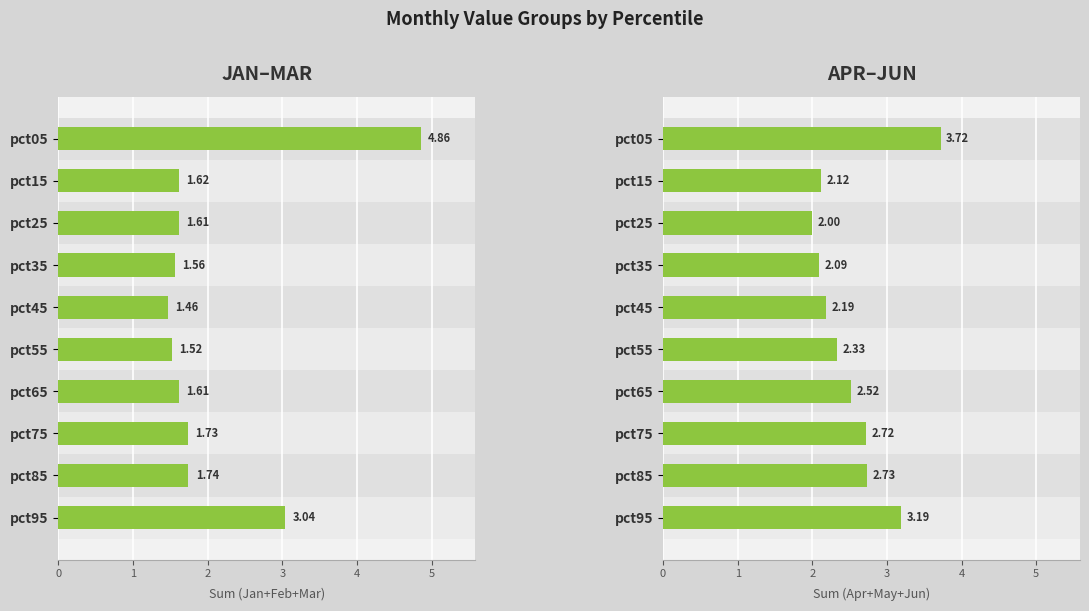

List the labels in order of APR–JUN value, largest first.

pct05, pct95, pct85, pct75, pct65, pct55, pct45, pct15, pct35, pct25